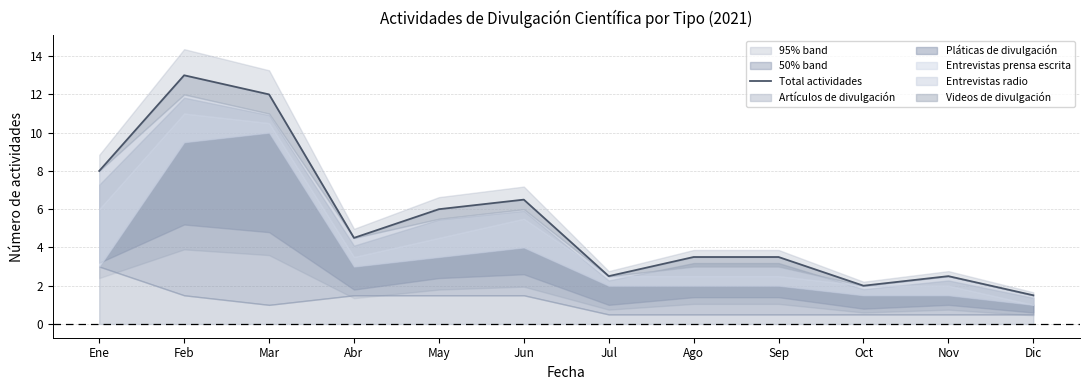

List the labels in order of value, largest first.

Feb, Mar, Ene, Jun, May, Abr, Ago, Sep, Jul, Nov, Oct, Dic